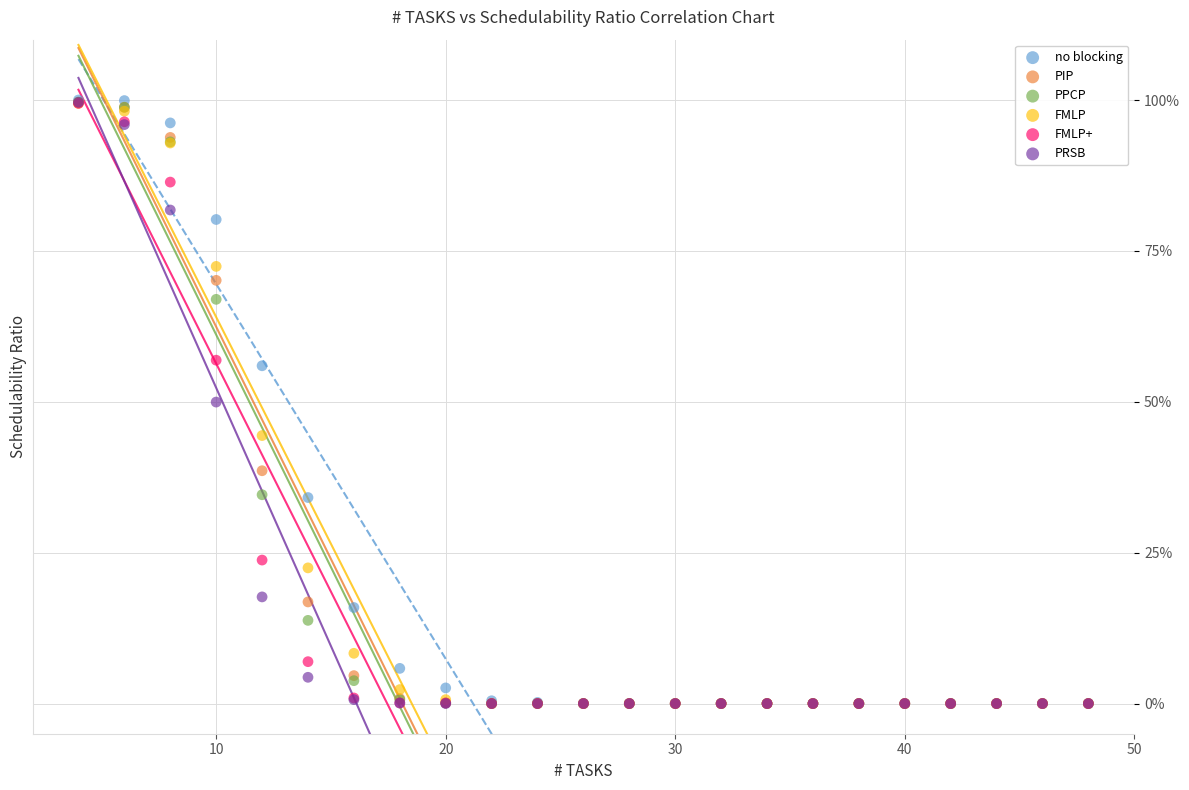

Which series has the widest spread of Y values?

no blocking